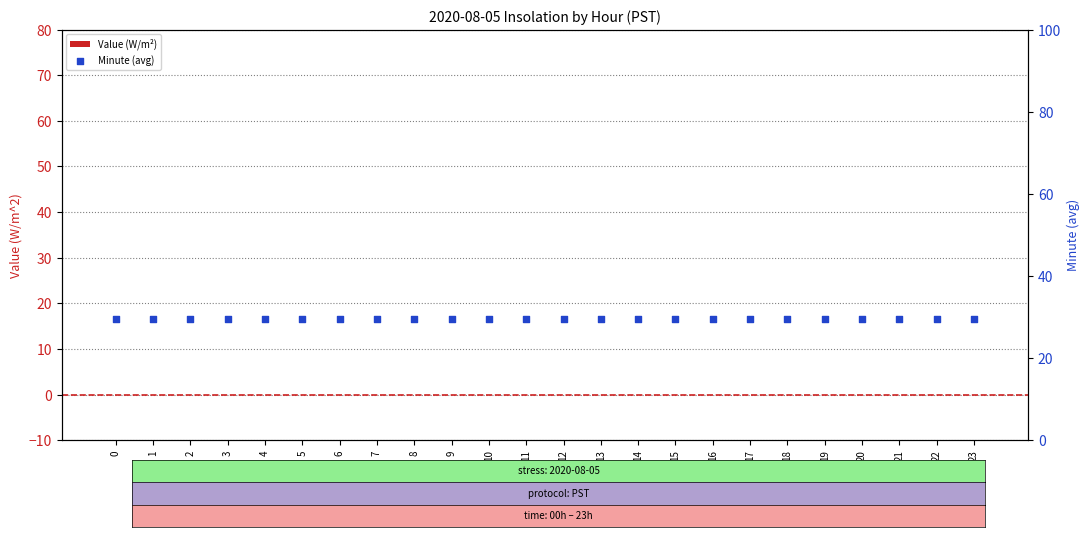

Which series has the widest spread of Y values?

Value (W/m²)